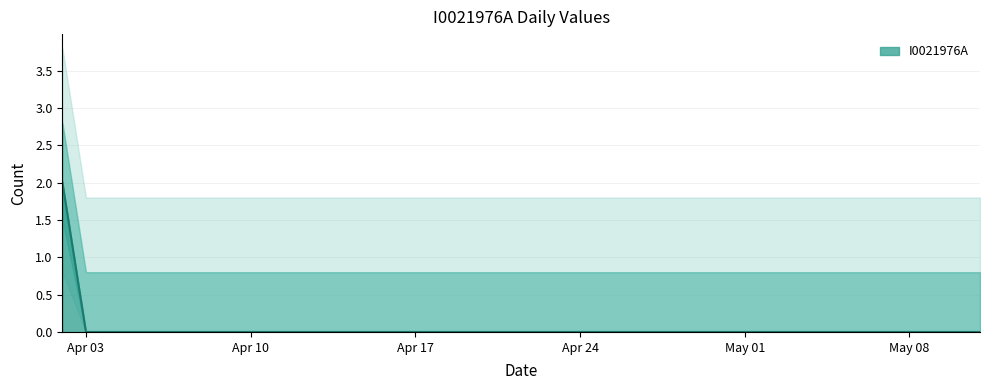

Which category has the highest value across all series?

2023-04-02